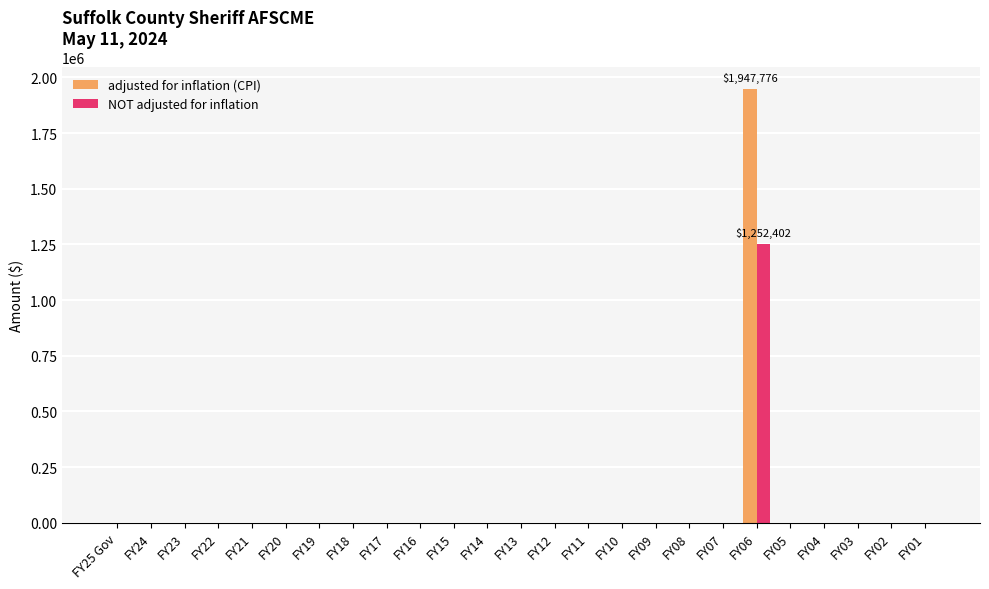

At which category is the sum across all series the highest?

FY06